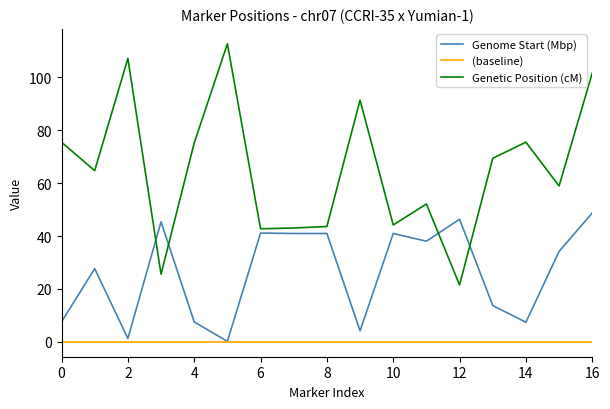

What is the maximum value shown in the chart?

112.7